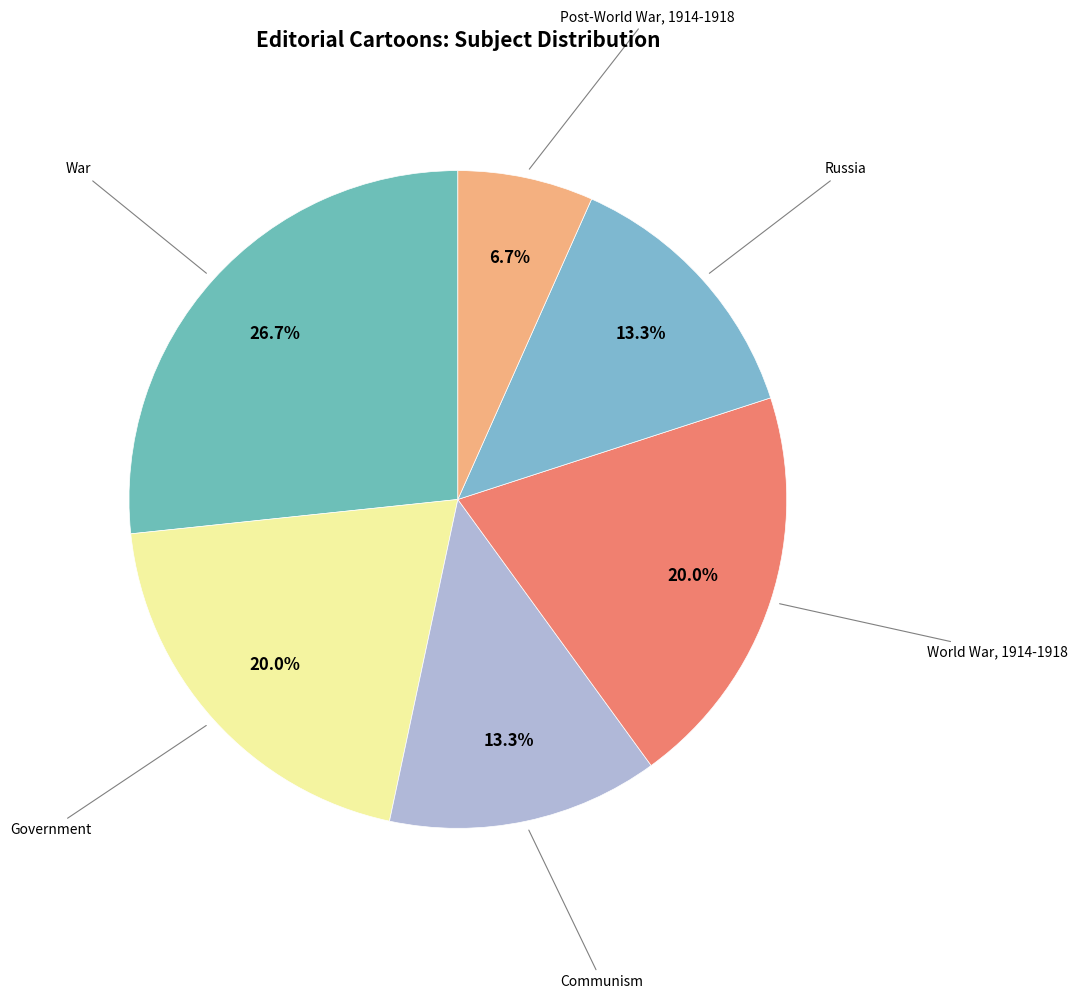

What percentage do War and Government together represent?

46.7%